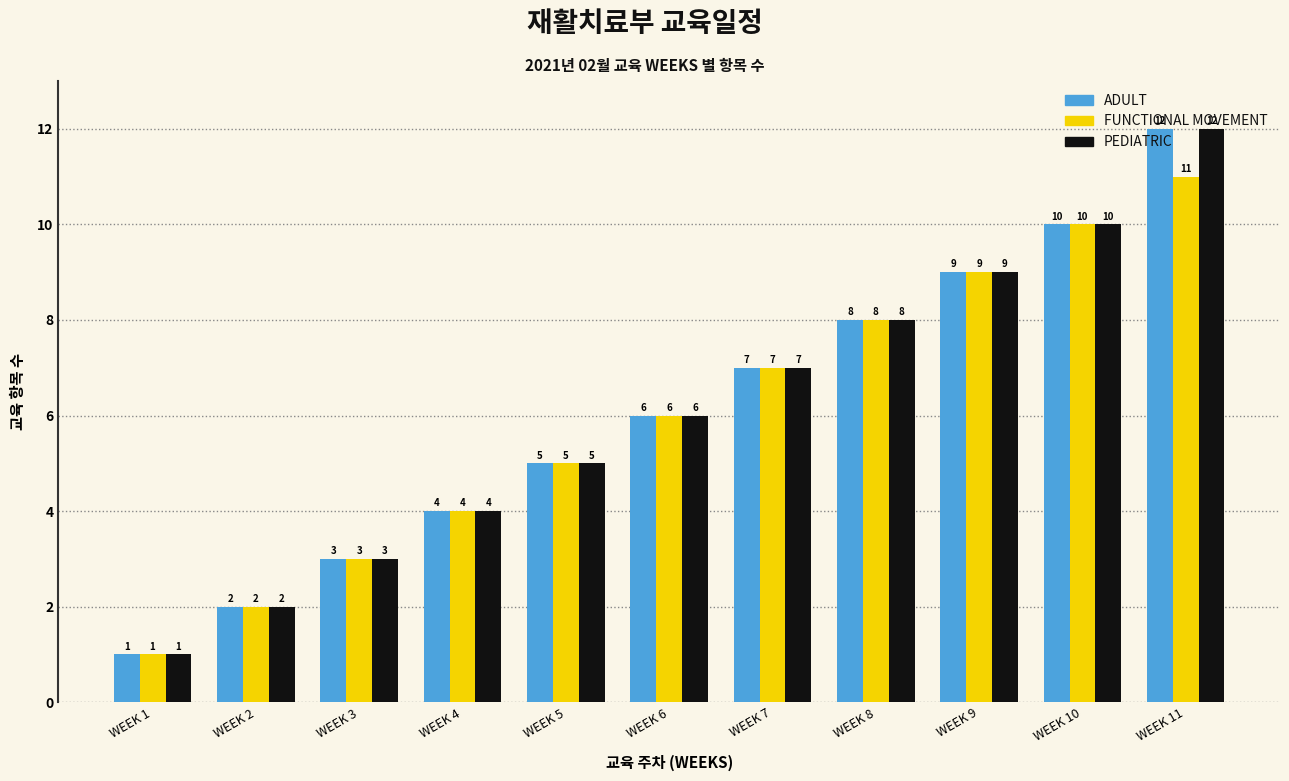

At which category does the chart reach its minimum across all series?

WEEK 1